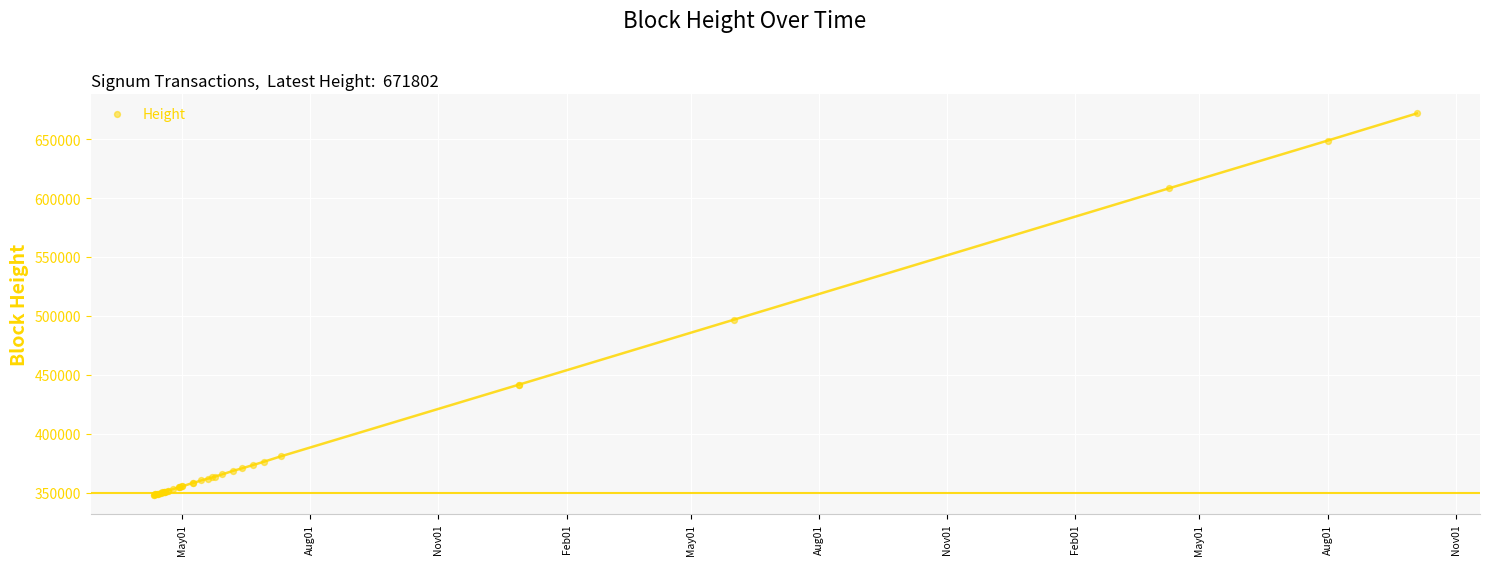

What Y value in the scatter plot is closest to 509848?

496706